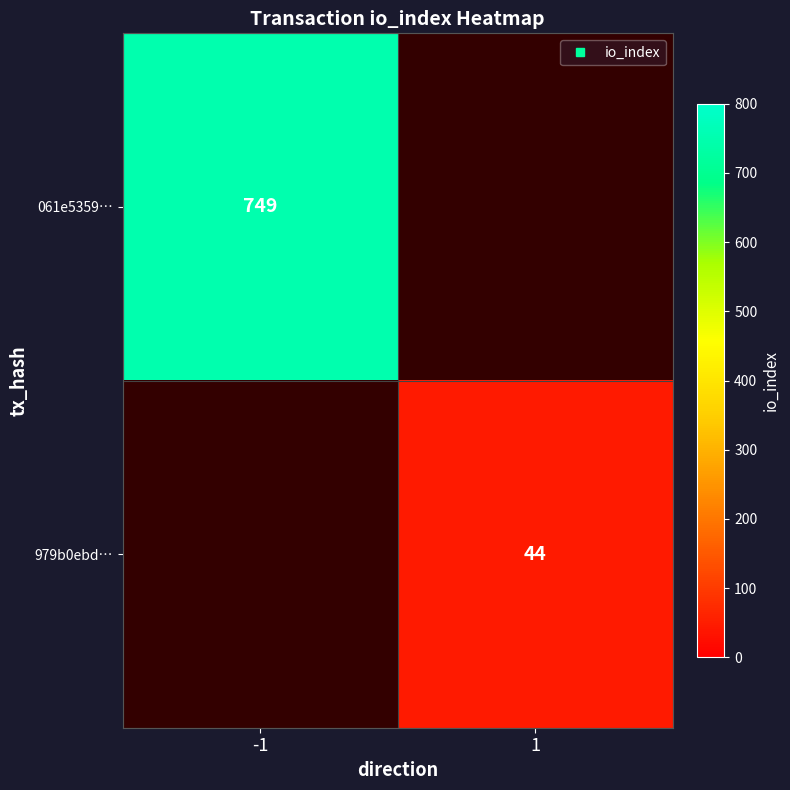

Rank the series at -1 from highest to lowest value.

061e5359…, 979b0ebd…